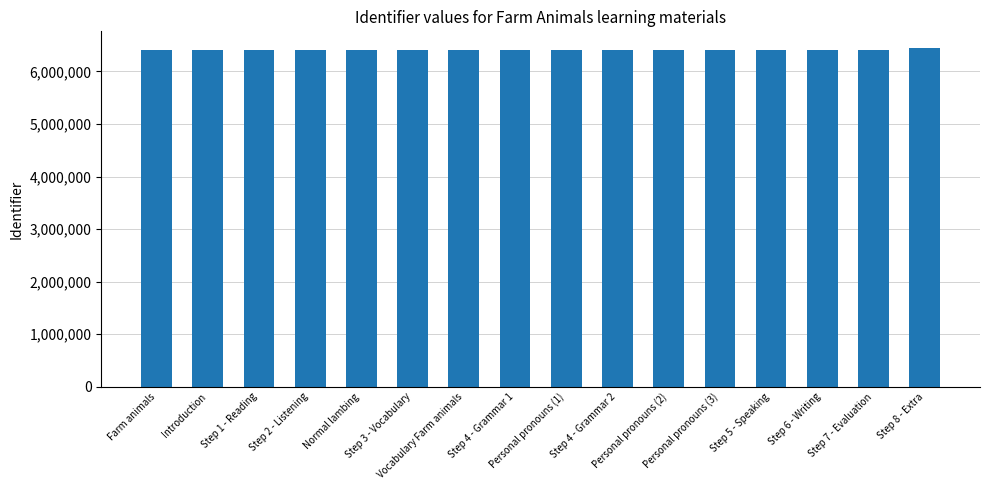

What is the change in value from Step 1 - Reading to Step 4 - Grammar 2?

+13